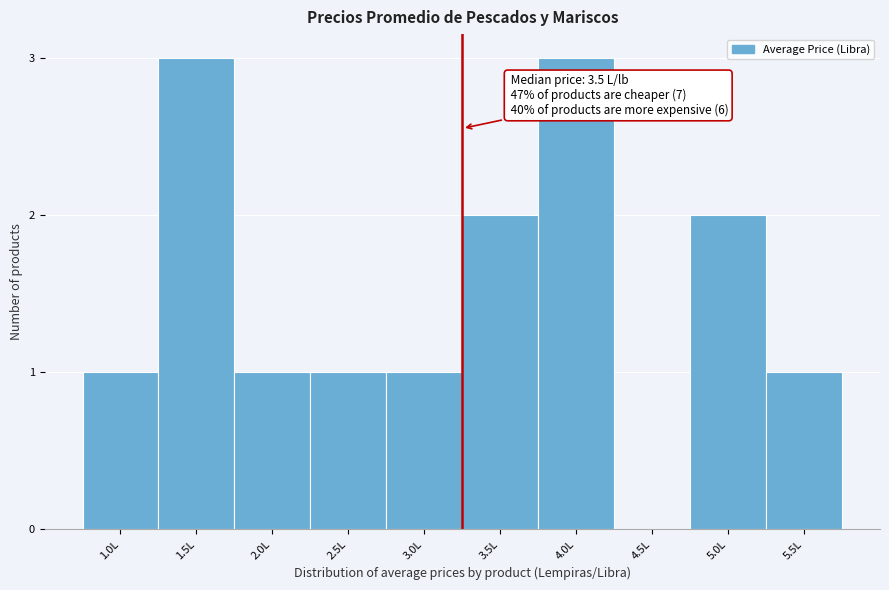

Reading right to left, transcribe all the data shown in this chart.

5.5L=1	5.0L=2	4.5L=0	4.0L=3	3.5L=2	3.0L=1	2.5L=1	2.0L=1	1.5L=3	1.0L=1